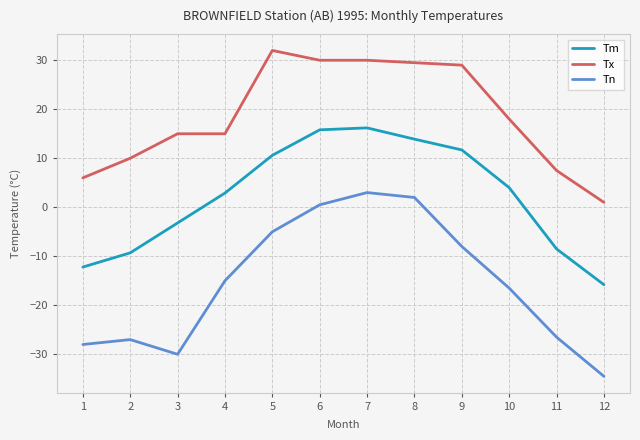

What is the minimum value shown in the chart?

-34.5